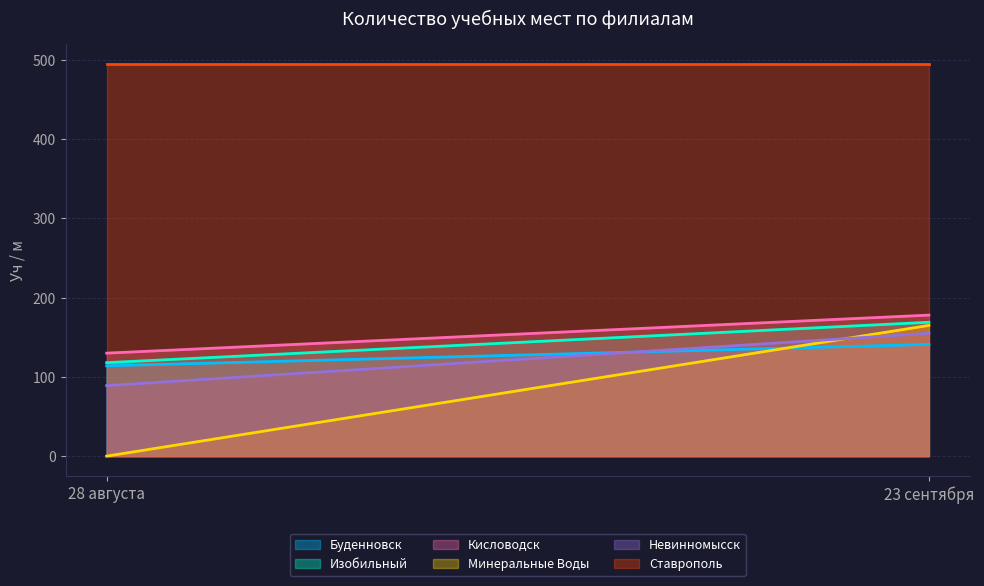

At 28 августа, list the series in order from smallest to largest.

Минеральные Воды, Невинномысск, Буденновск, Изобильный, Кисловодск, Ставрополь